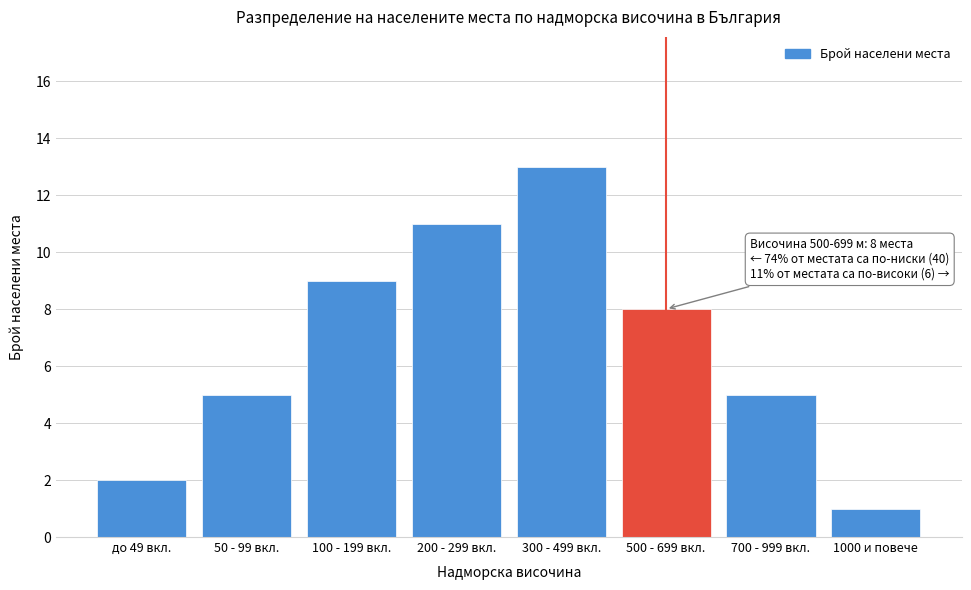

Reading left to right, extract all data points from this chart.

2	5	9	11	13	8	5	1